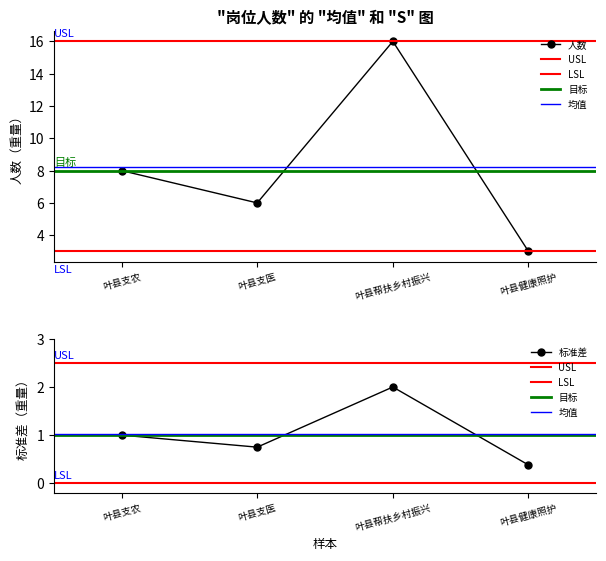

Reading right to left, what are all the values shown in this chart?

3	16	6	8